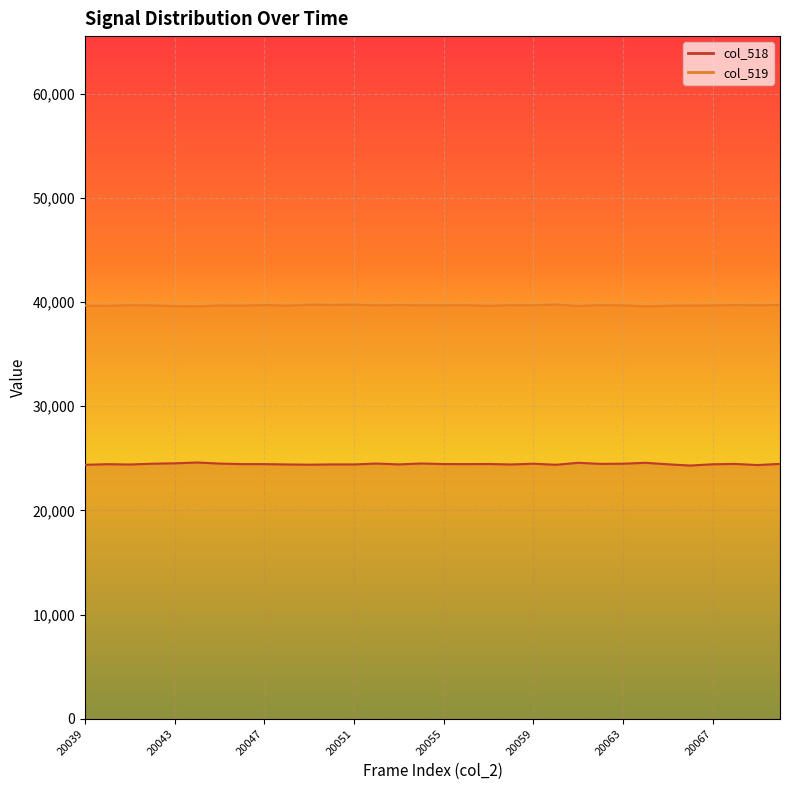

In col_518, how many points are lower than both neighbors (excluding endpoints)?

10